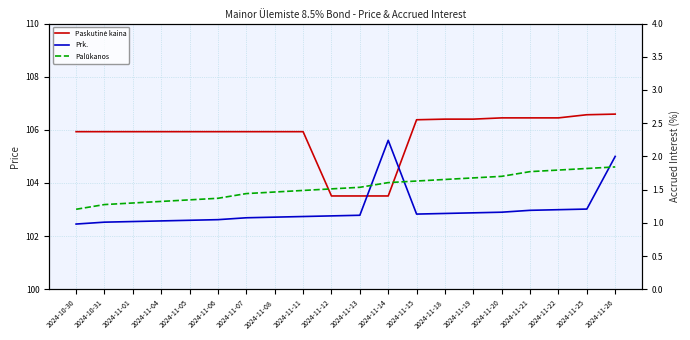

Reading left to right, transcribe all the data shown in this chart.

Paskutinė kaina: 105.9	105.9	105.9	105.9	105.9	105.9	105.9	105.9	105.9	103.5	103.5	103.5	106.4	106.4	106.4	106.5	106.5	106.5	106.6	106.6
Prk.: 102.5	102.5	102.5	102.6	102.6	102.6	102.7	102.7	102.7	102.8	102.8	105.6	102.8	102.9	102.9	102.9	103.0	103.0	103.0	105.0
Palūkanos: 1.2	1.3	1.3	1.3	1.3	1.4	1.4	1.5	1.5	1.5	1.5	1.6	1.6	1.7	1.7	1.7	1.8	1.8	1.8	1.8